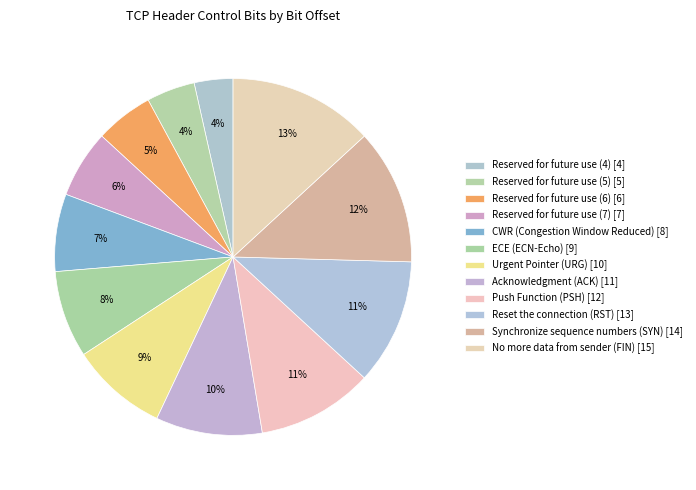

What percentage do Reserved for future use (4) and Urgent Pointer (URG) together represent?

12.3%